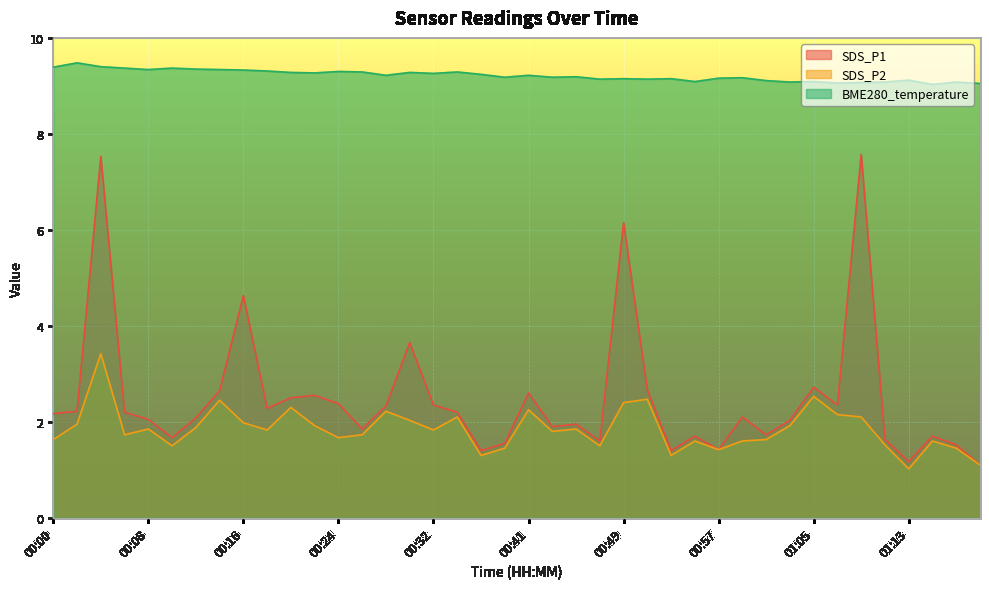

Where is the first local maximum for BME280_temperature?

00:02